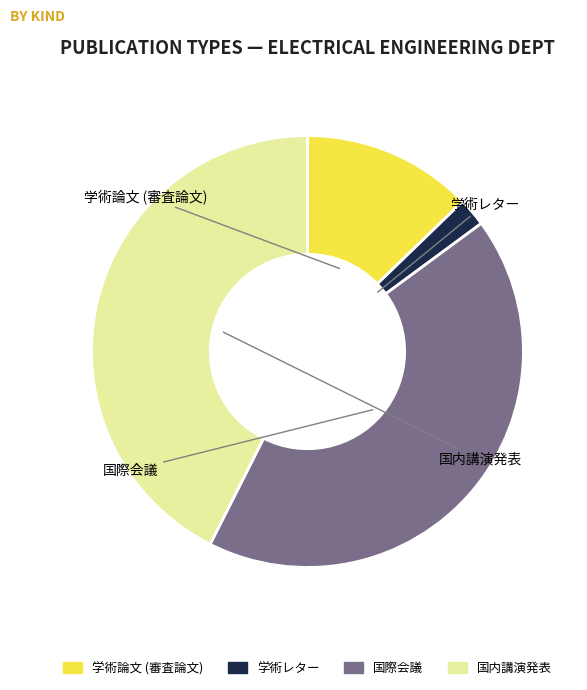

What is the smallest slice in the pie chart?

学術レター